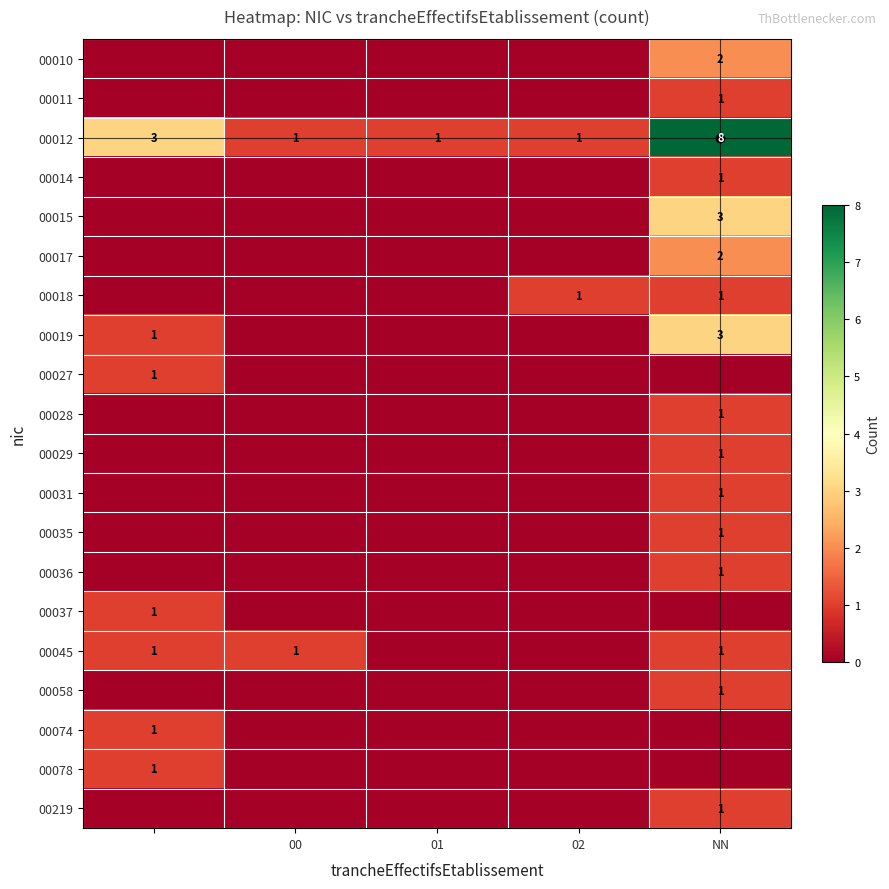

What is the sum of all 00012 values?

14